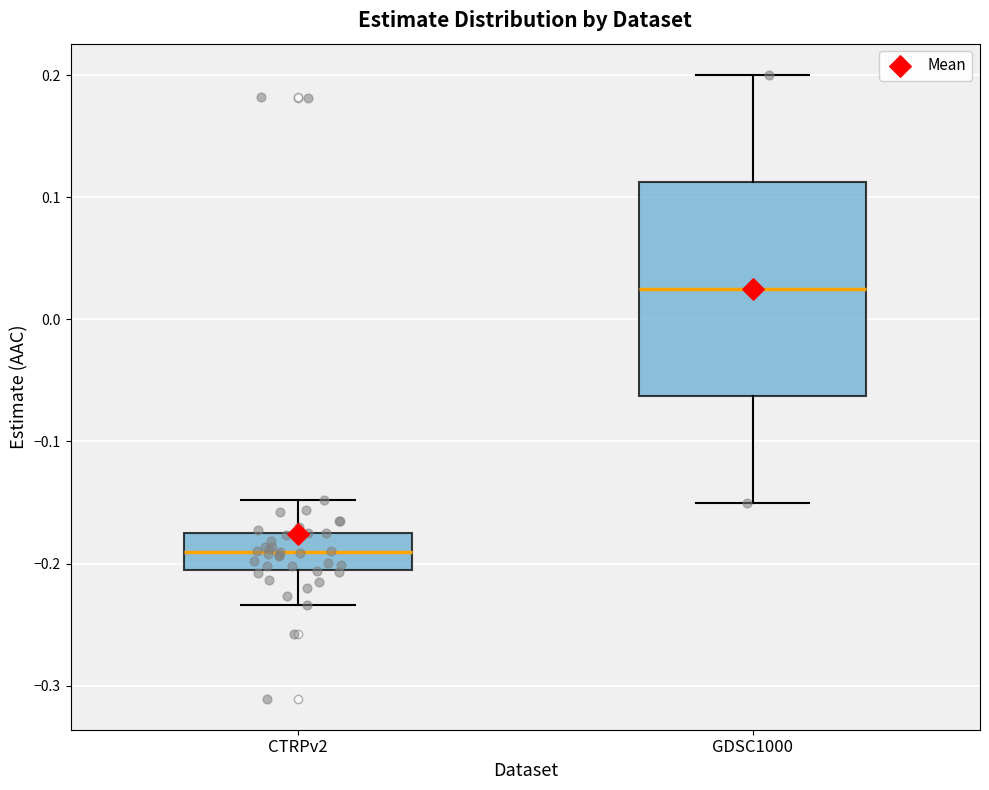

Comparing the boxes themselves (not the whiskers), which one is the tallest?

GDSC1000